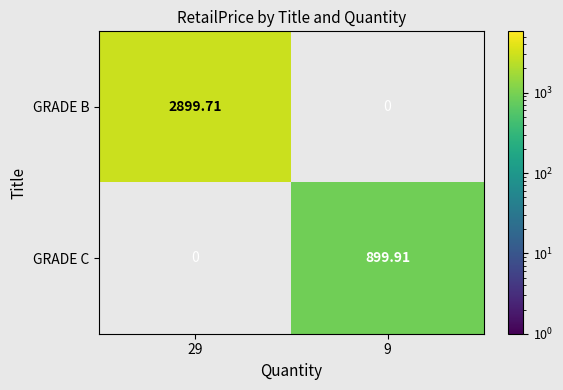

The value of GRADE C at 9 is 206.5. True or false?

False